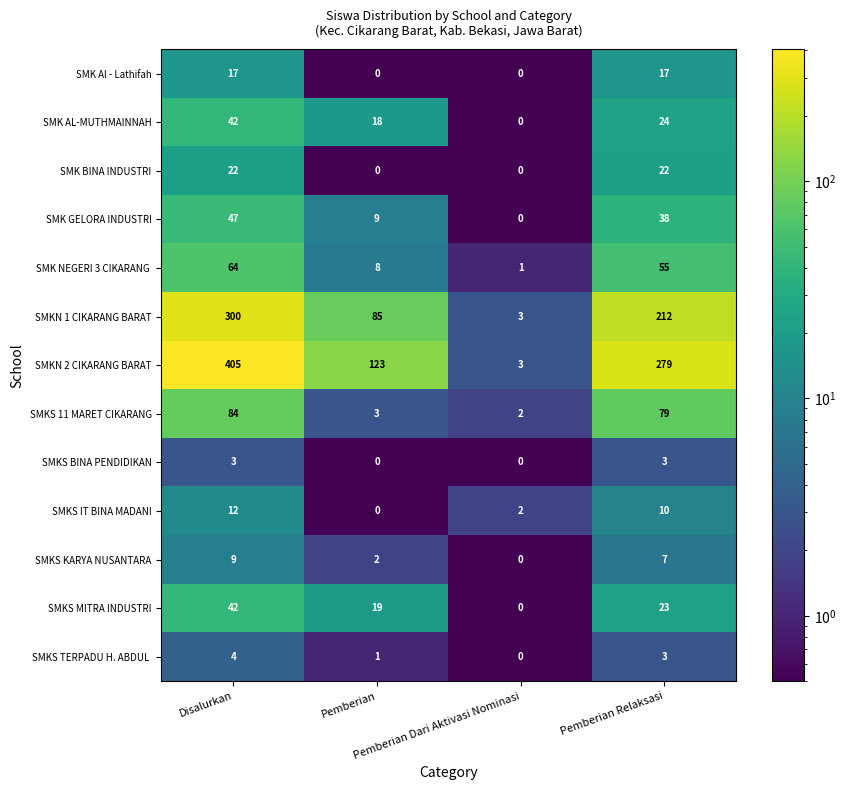

How many distinct data groups are displayed?

13